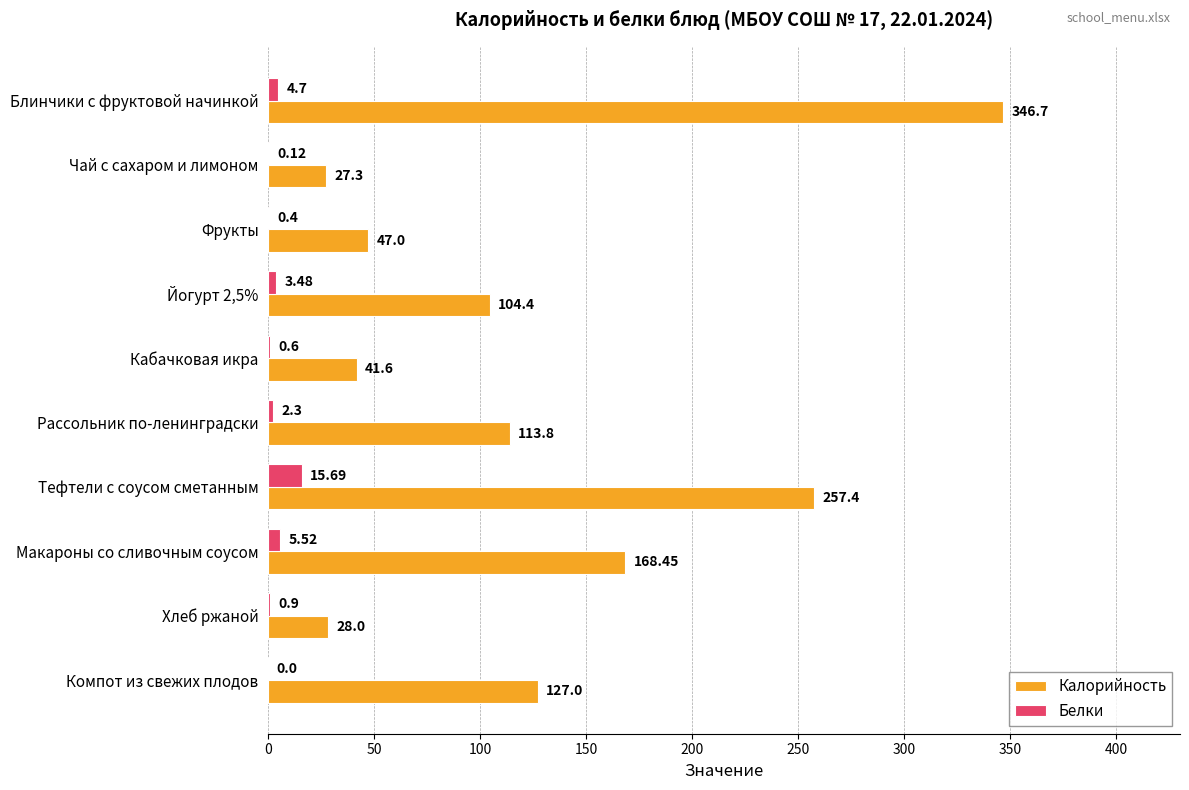

What is the sum of the Белки values at Кабачковая икра and Компот из свежих плодов?

0.6